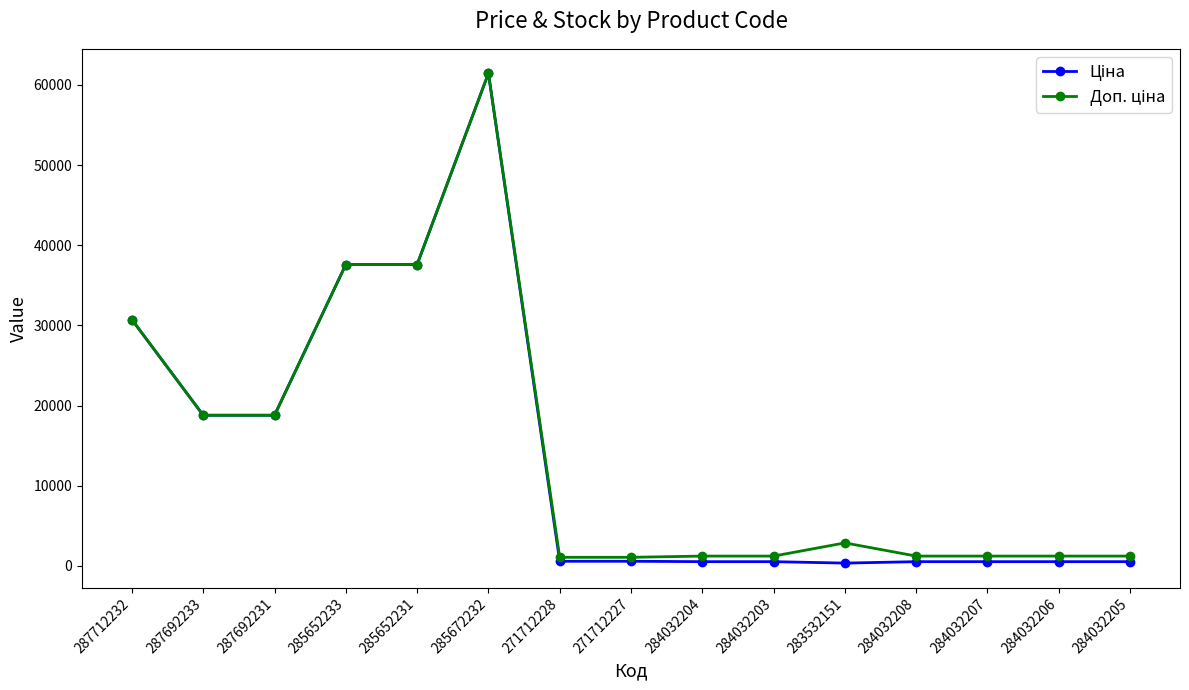

At which category is the sum across all series the highest?

285672232